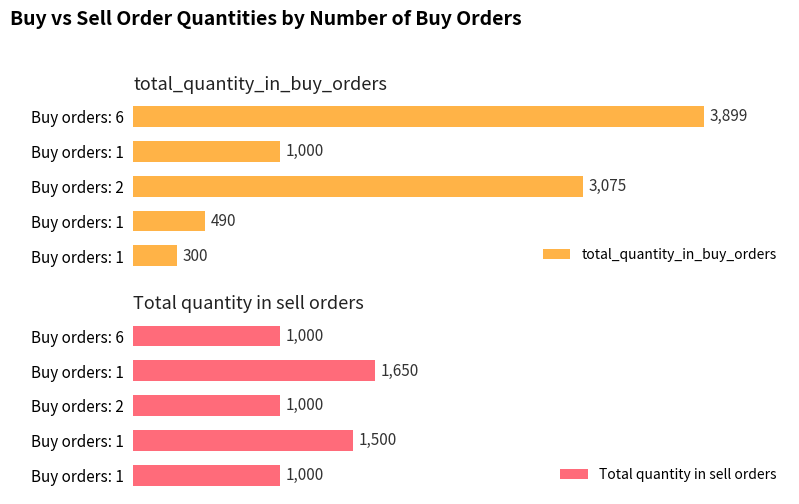

At how many categories does at least one series exceed 3489?

1